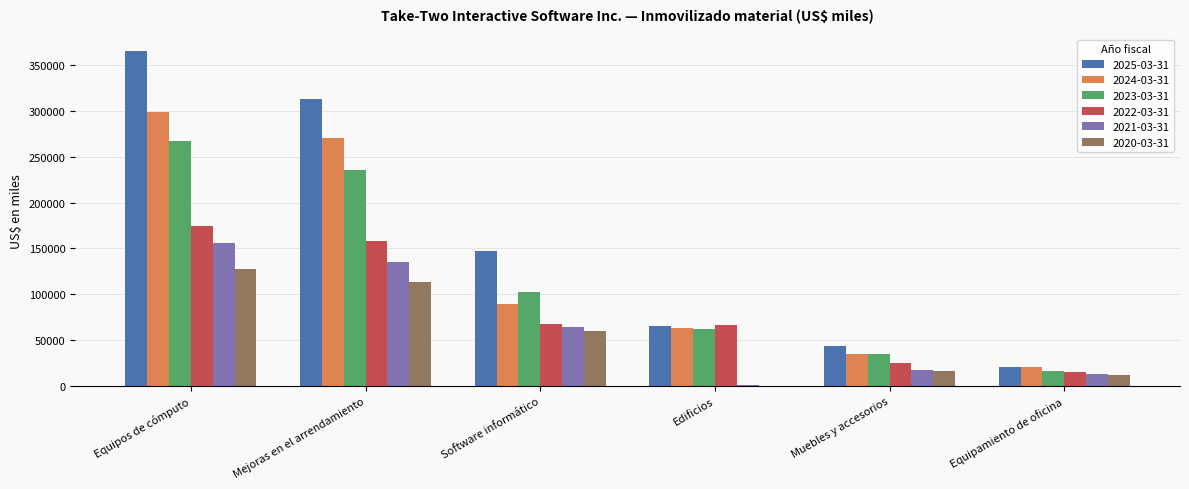

Is it true that 2022-03-31 equals 107853 at Software informático?

False